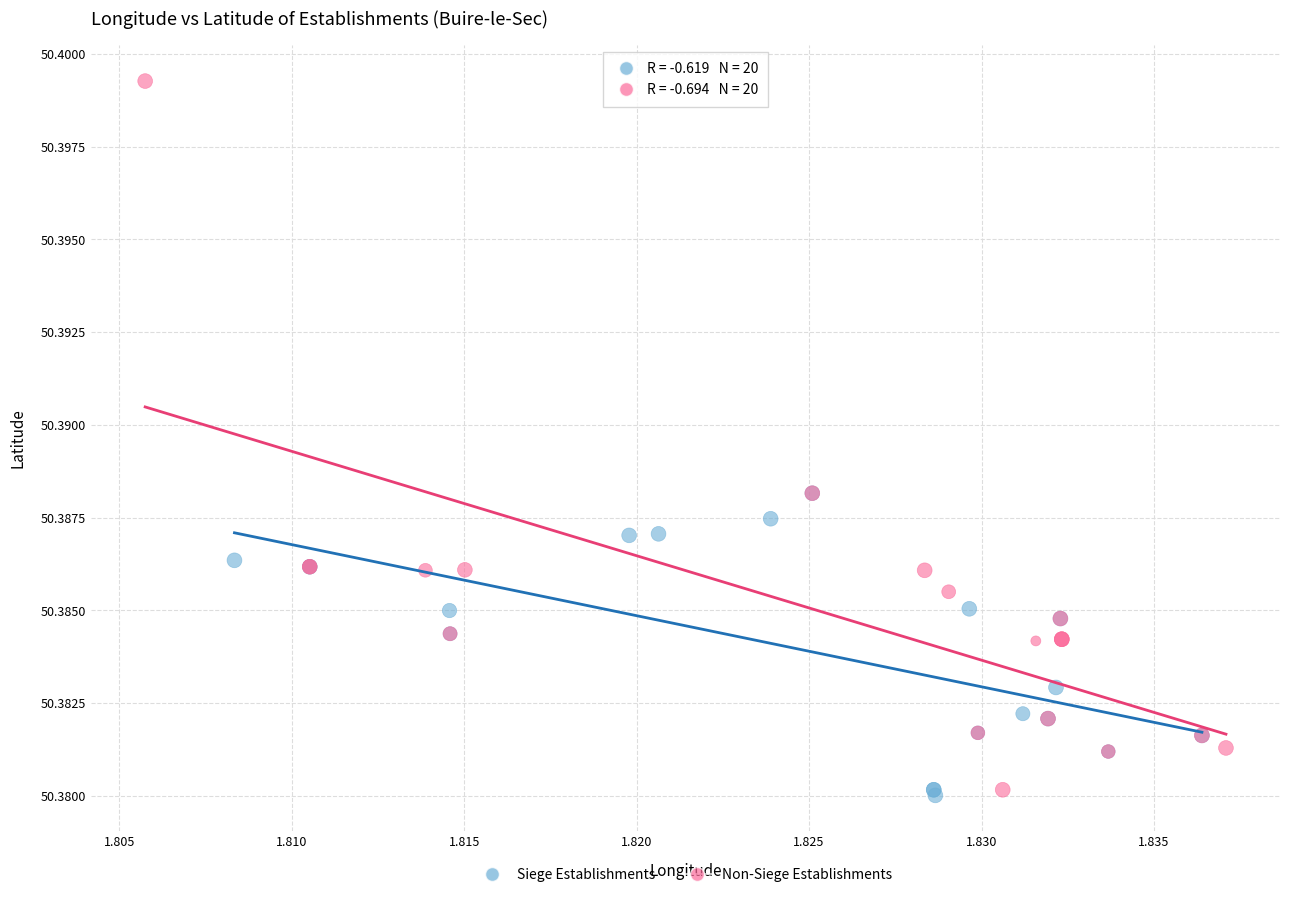

Which series has the widest spread of Y values?

Non-Siege Establishments